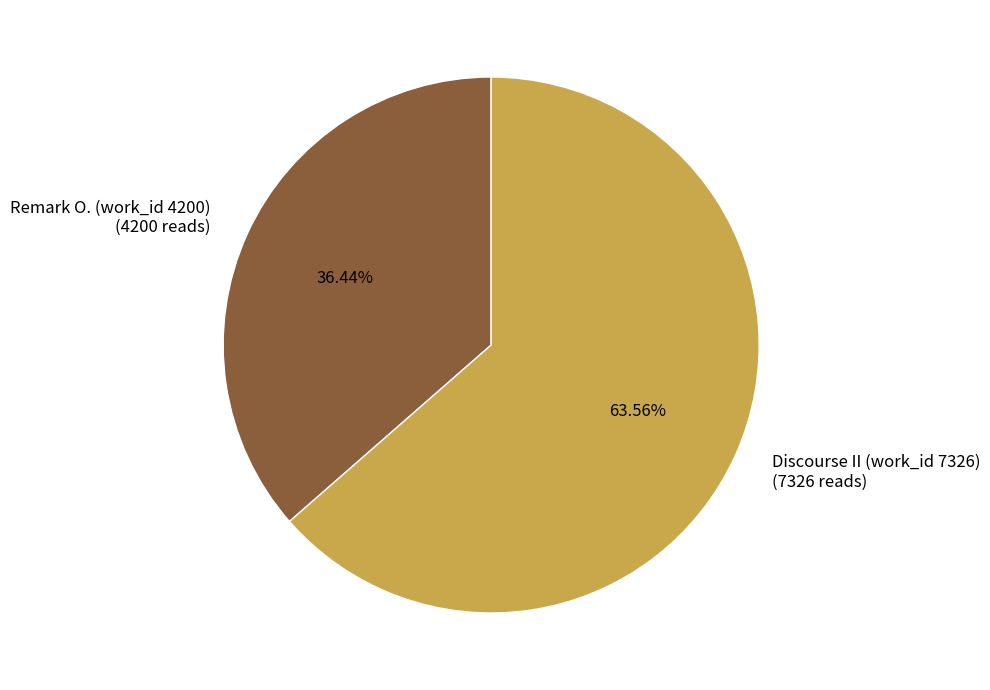

The Remark O. (work_id 4200) slice represents 27% of the pie. True or false?

False